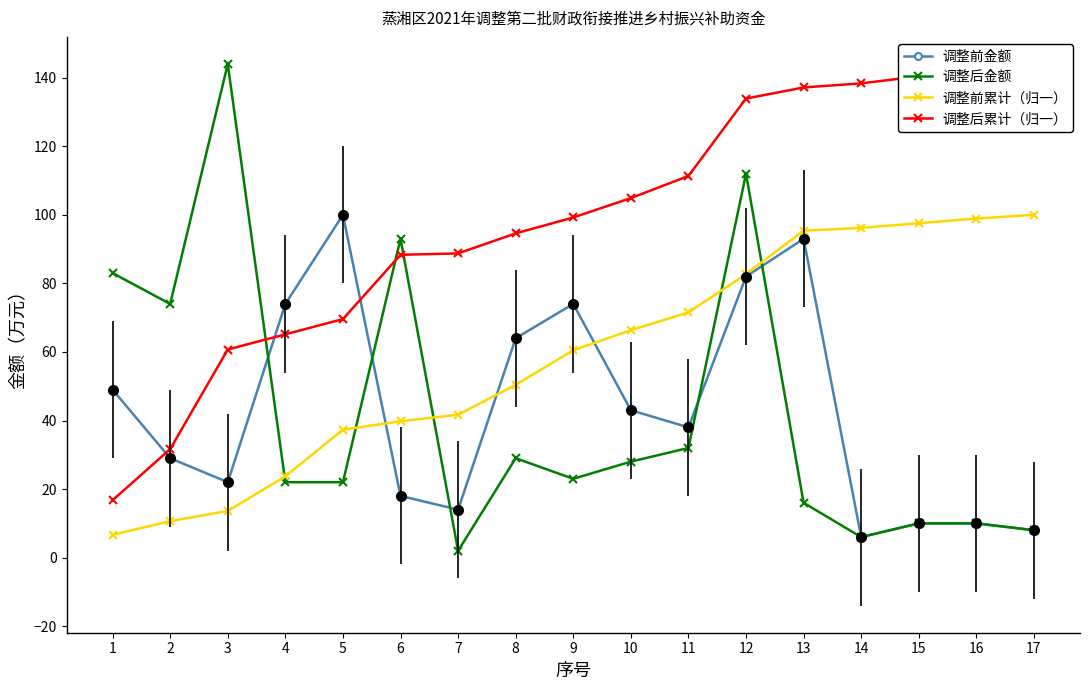

Which has a higher value, 4 or 9?

4